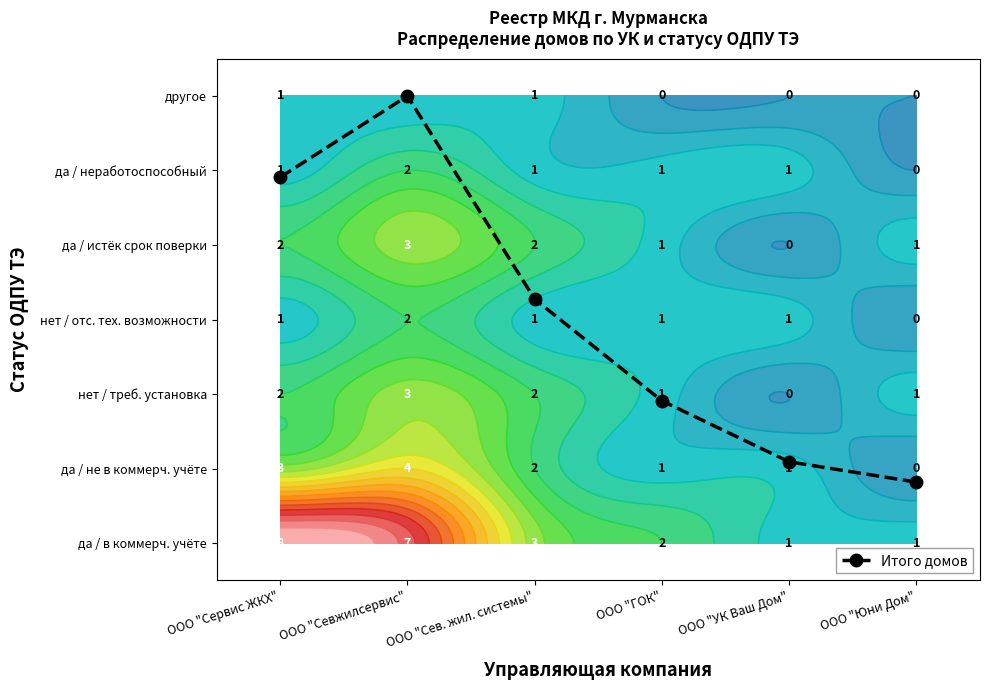

What is the change in value from ООО "Севжилсервис" to ООО "Юни Дом"?

-5.2